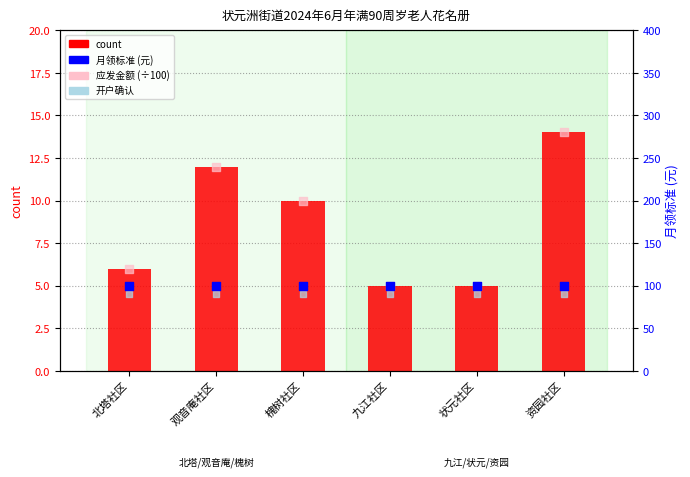

Which series has the widest spread of Y values?

count